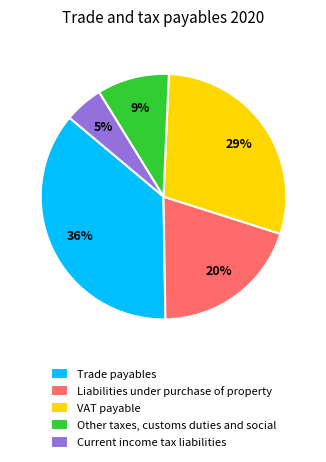

True or false: Trade payables accounts for 50% of the total.

False